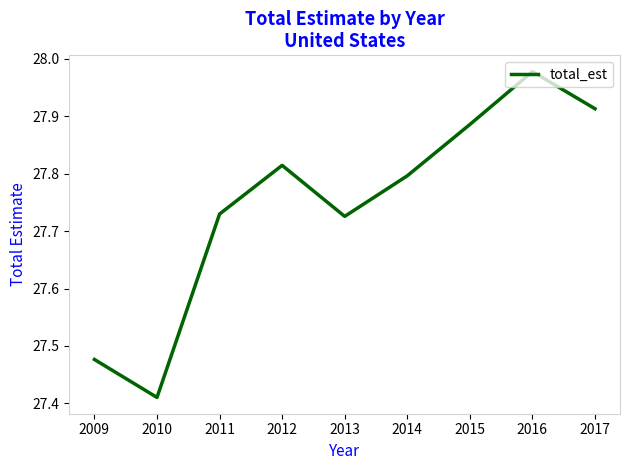

Does the chart have visible grid lines?

No